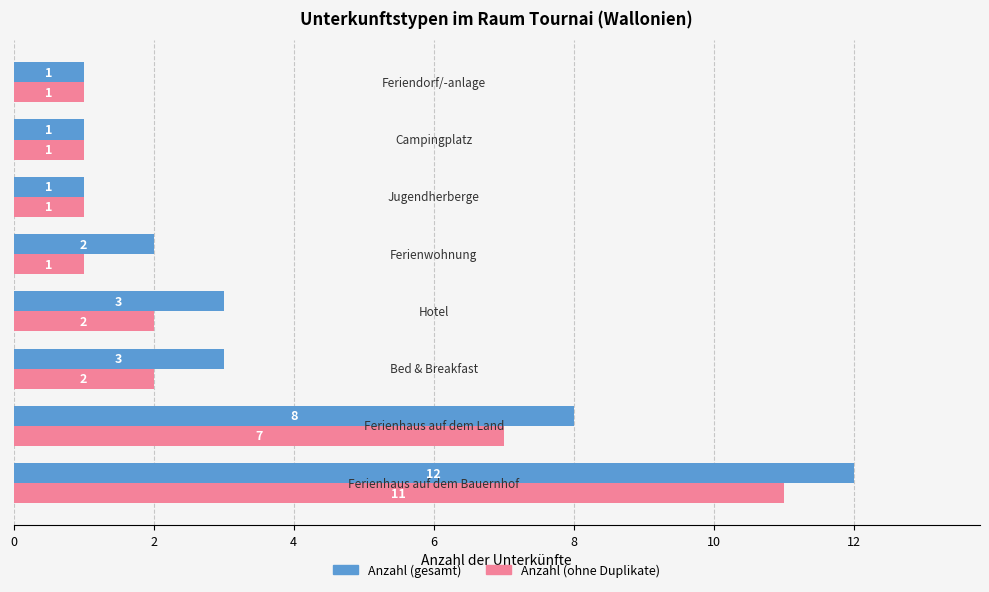

Which series has the widest spread of values?

Anzahl (gesamt)